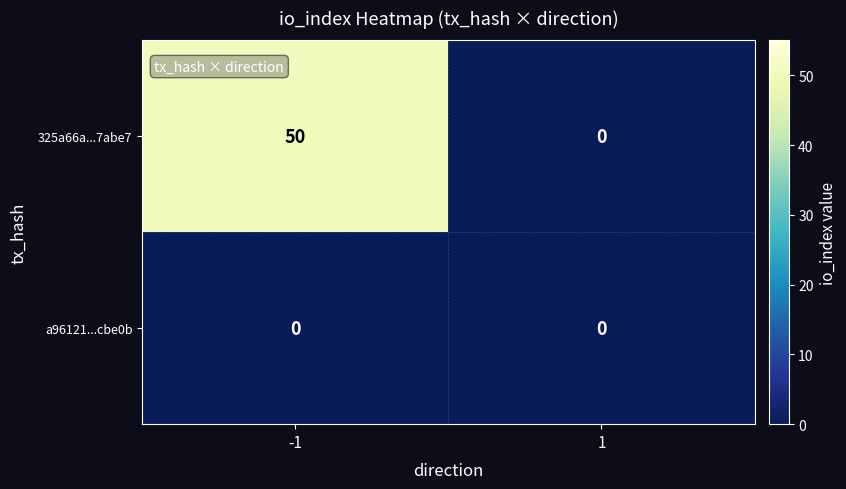

Rank the series by their maximum value, from highest to lowest.

325a66a...7abe7, a96121...cbe0b